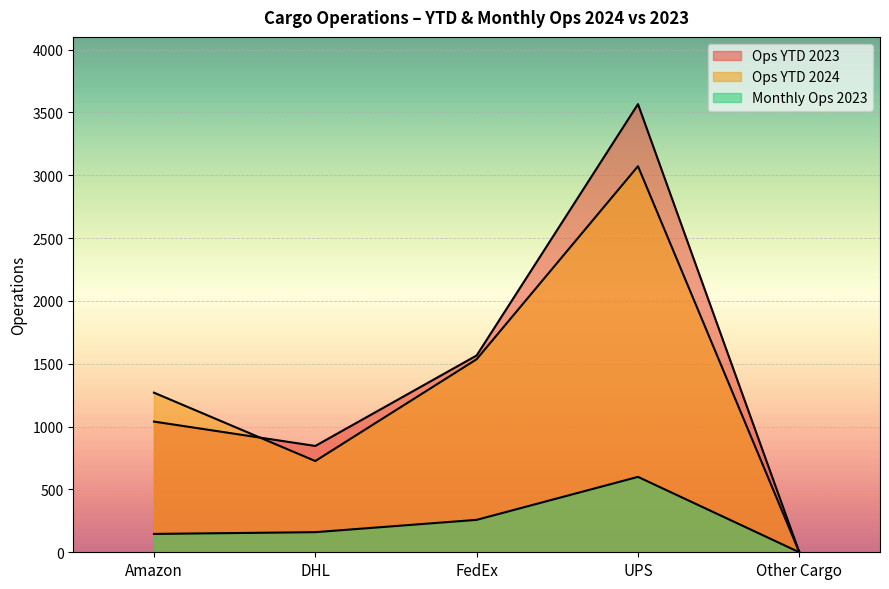

Where is the first local minimum for Ops YTD 2024?

DHL